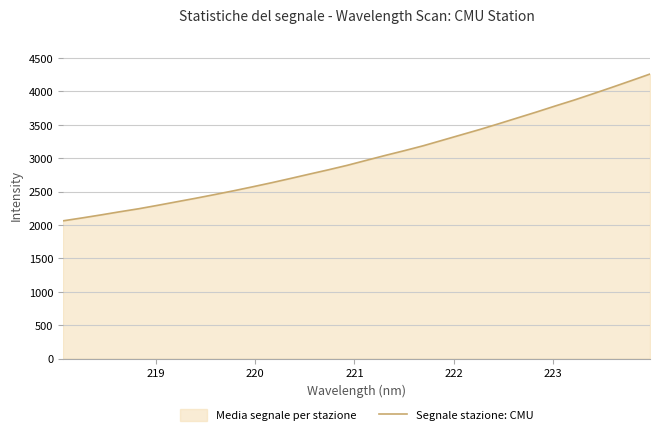

What is the smallest value displayed?

2062.1